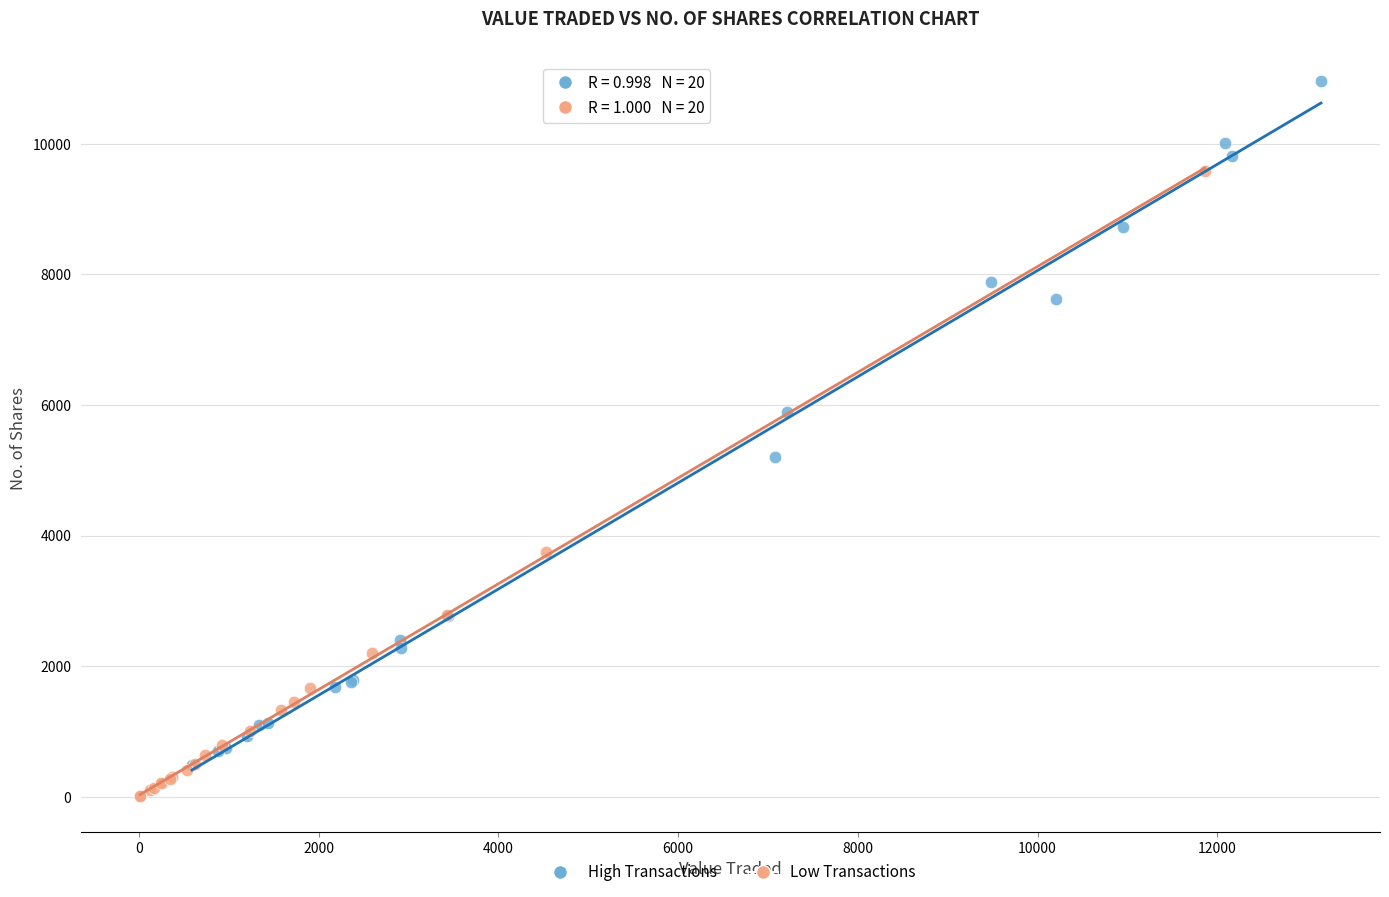

Which series reaches the minimum Y coordinate?

Low Transactions